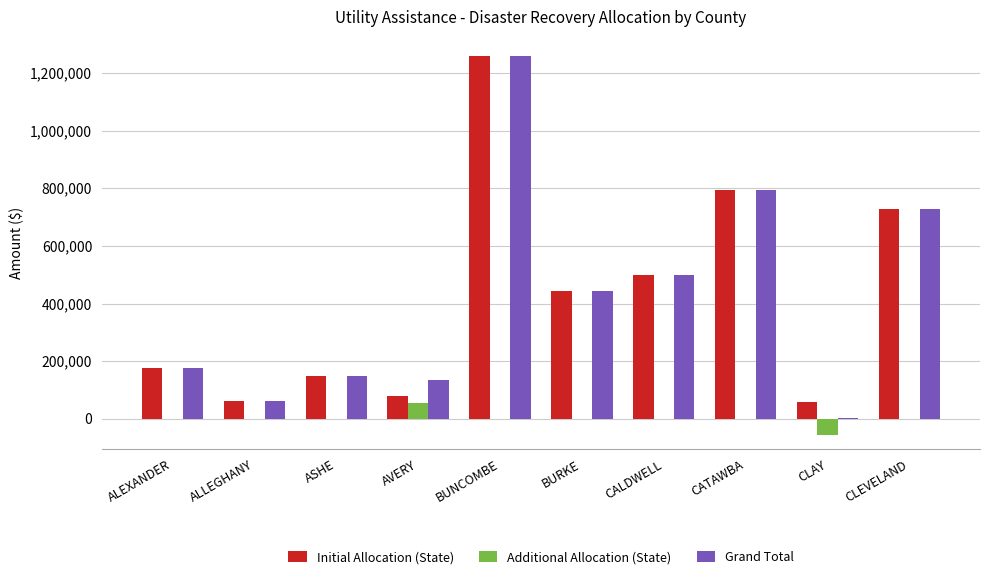

What is the approximate value of Additional Allocation (State) at CLAY?

-55000